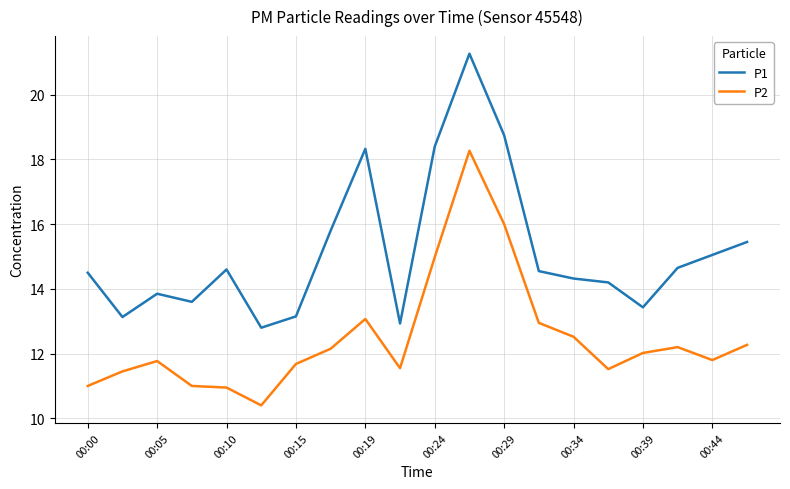

What is the average value of the P1 series?

15.1